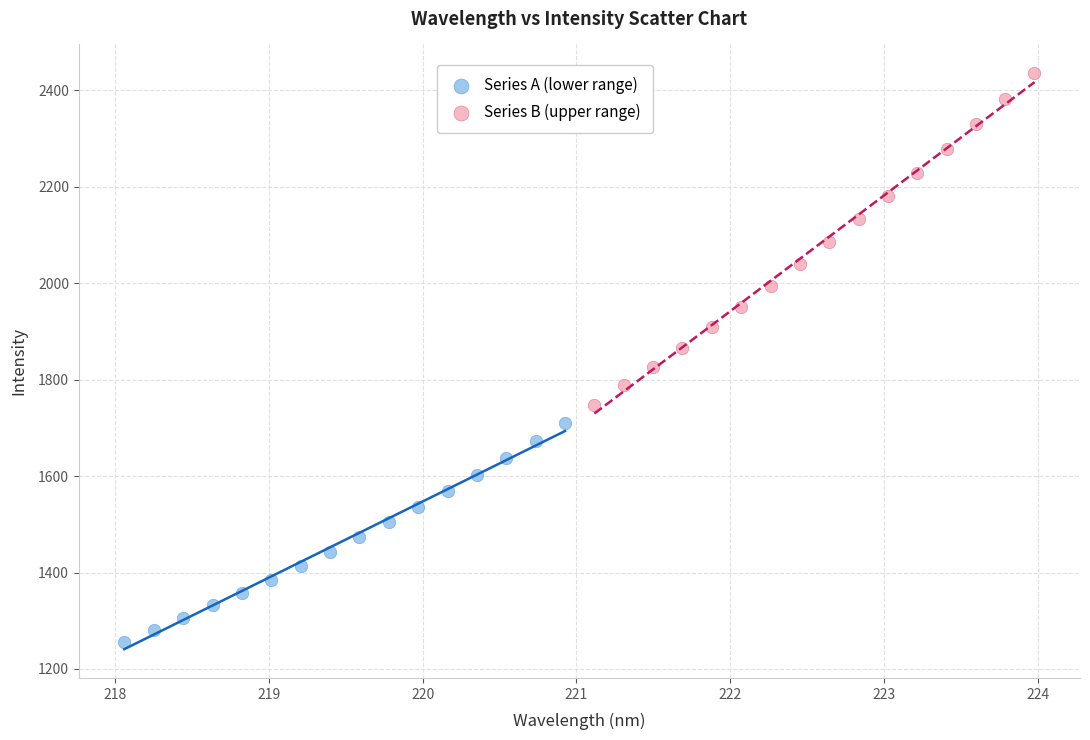

Which series contains the highest Y value?

Series B (upper range)